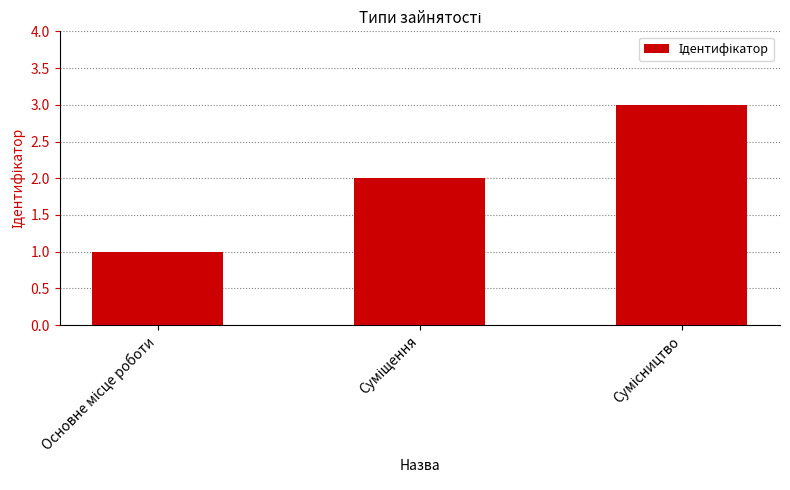

Count the number of data series in this chart.

1